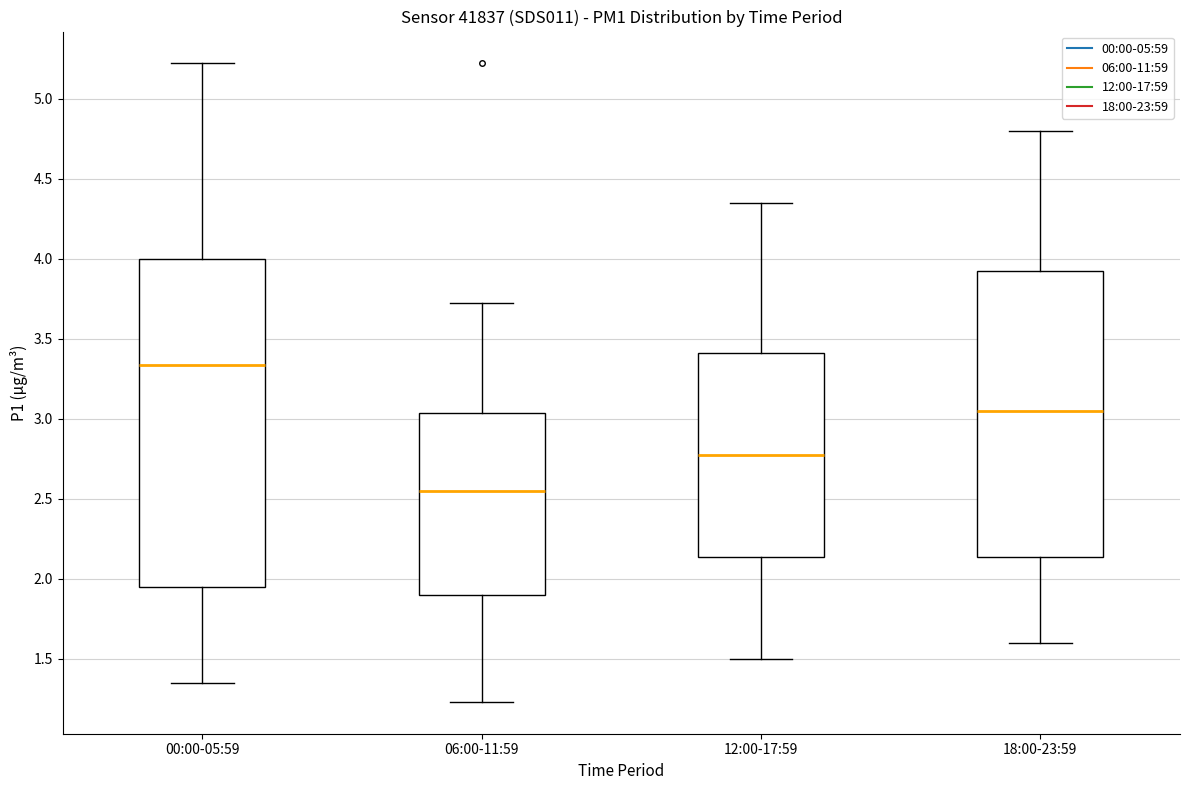

Where does the upper whisker of the box for 12:00-17:59 end on the y-axis? The values are not printed on the chart, so give them approximately, as read against the axis.

4.35